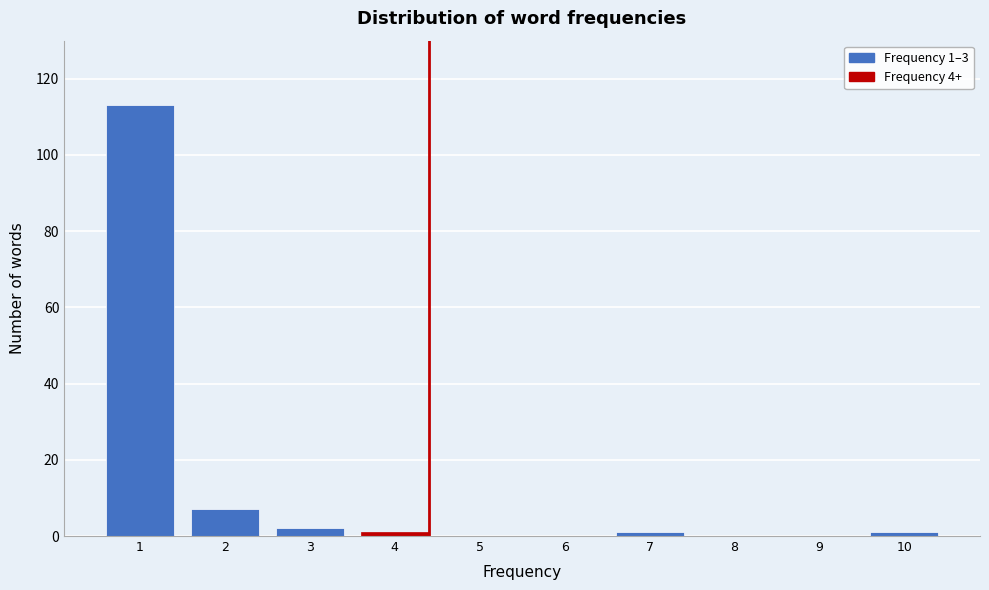

Reading left to right, list all the values displayed in this chart.

1=113	2=7	3=2	4=1	5=0	6=0	7=1	8=0	9=0	10=1